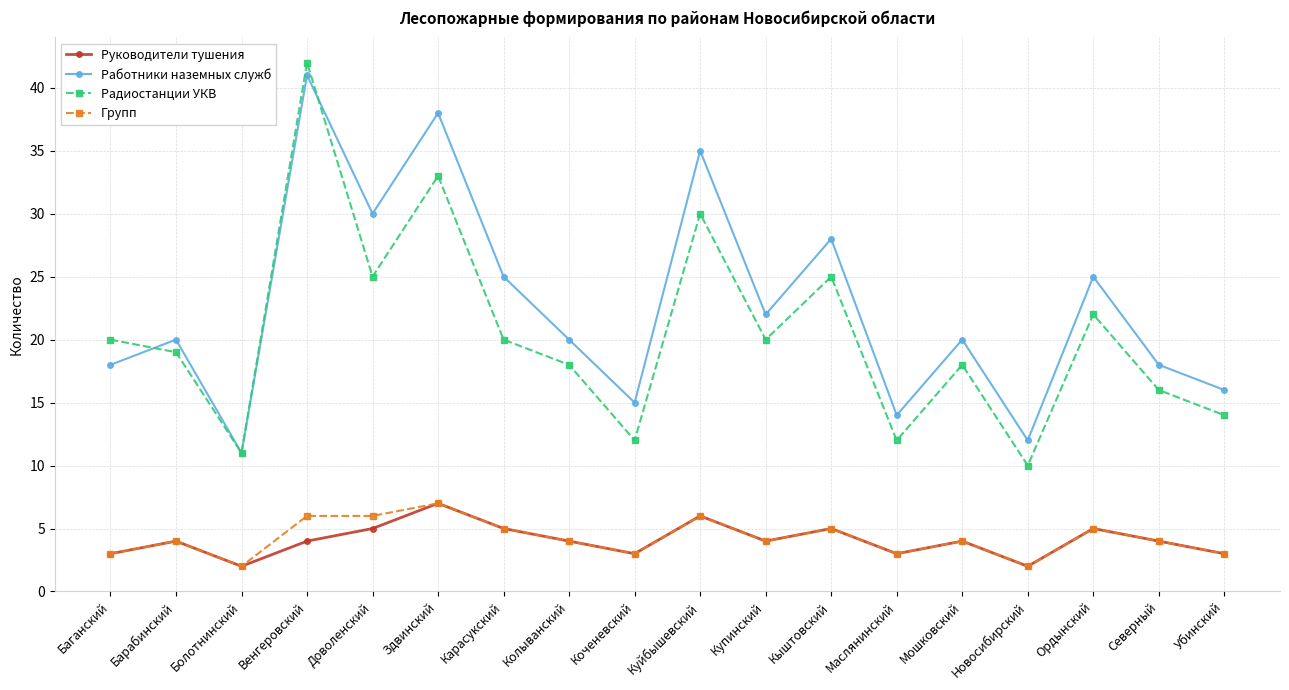

Which series has the largest total across all categories?

Работники наземных служб